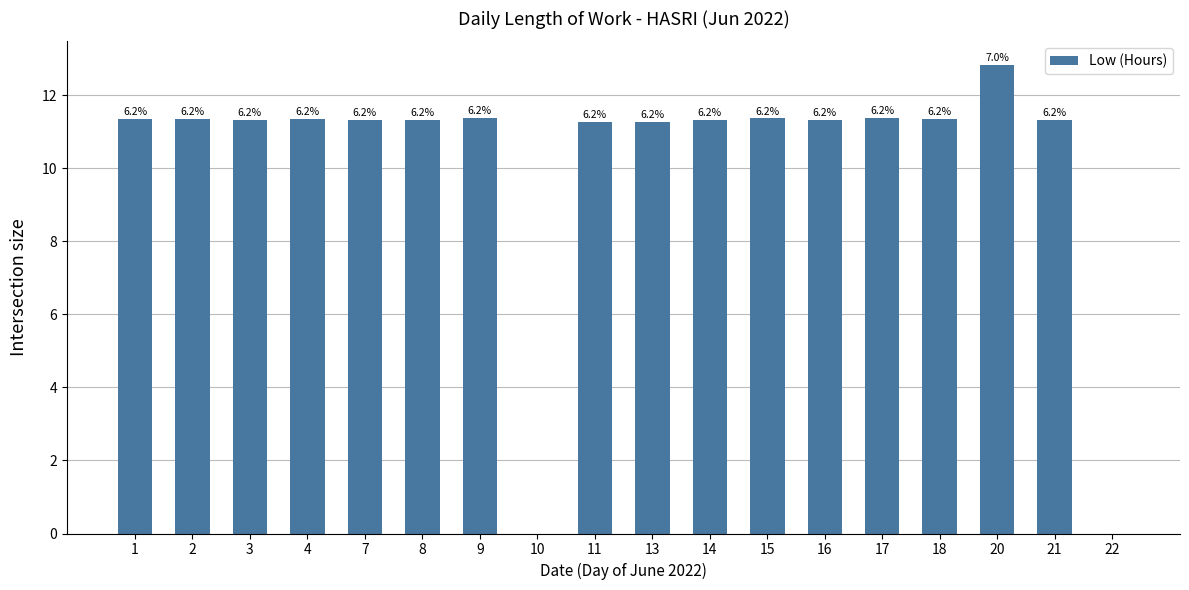

Which has a higher value, 8 or 10?

8